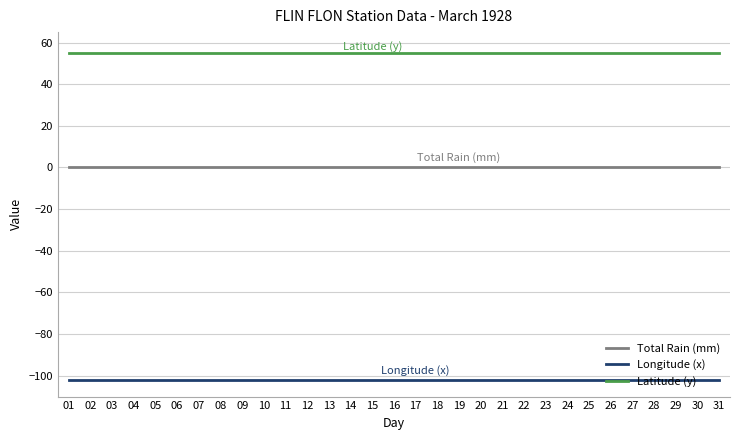

Reading right to left, list all the values displayed in this chart.

Total Rain (mm): 0.0	0.0	0.0	0.0	0.0	0.0	0.0	0.0	0.0	0.0	0.0	0.0	0.0	0.0	0.0	0.0	0.0	0.0	0.0	0.0	0.0	0.0	0.0	0.0	0.0	0.0	0.0	0.0	0.0	0.0	0.0
Longitude (x): -101.9	-101.9	-101.9	-101.9	-101.9	-101.9	-101.9	-101.9	-101.9	-101.9	-101.9	-101.9	-101.9	-101.9	-101.9	-101.9	-101.9	-101.9	-101.9	-101.9	-101.9	-101.9	-101.9	-101.9	-101.9	-101.9	-101.9	-101.9	-101.9	-101.9	-101.9
Latitude (y): 54.8	54.8	54.8	54.8	54.8	54.8	54.8	54.8	54.8	54.8	54.8	54.8	54.8	54.8	54.8	54.8	54.8	54.8	54.8	54.8	54.8	54.8	54.8	54.8	54.8	54.8	54.8	54.8	54.8	54.8	54.8